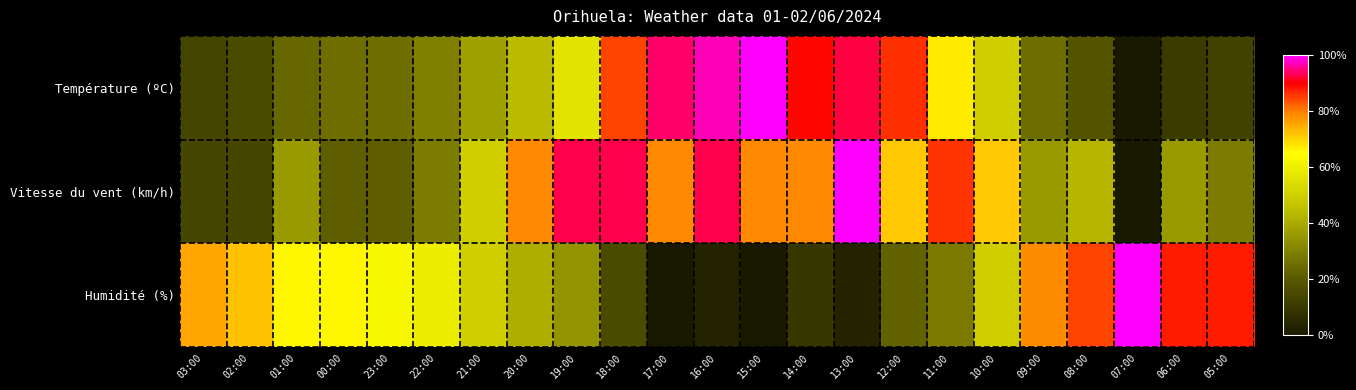

Reading left to right, extract all data points from this chart.

Température (ºC): 03:00=0.1	02:00=0.2	01:00=0.2	00:00=0.3	23:00=0.3	22:00=0.3	21:00=0.4	20:00=0.4	19:00=0.6	18:00=0.8	17:00=0.9	16:00=1.0	15:00=1.0	14:00=0.9	13:00=0.9	12:00=0.9	11:00=0.7	10:00=0.5	09:00=0.3	08:00=0.2	07:00=0.0	06:00=0.1	05:00=0.1
Vitesse du vent (km/h): 03:00=0.1	02:00=0.1	01:00=0.4	00:00=0.2	23:00=0.2	22:00=0.3	21:00=0.5	20:00=0.8	19:00=0.9	18:00=0.9	17:00=0.8	16:00=0.9	15:00=0.8	14:00=0.8	13:00=1.0	12:00=0.7	11:00=0.9	10:00=0.7	09:00=0.4	08:00=0.4	07:00=0.0	06:00=0.4	05:00=0.3
Humidité (%): 03:00=0.8	02:00=0.7	01:00=0.7	00:00=0.7	23:00=0.6	22:00=0.6	21:00=0.5	20:00=0.4	19:00=0.3	18:00=0.2	17:00=0.0	16:00=0.0	15:00=0.0	14:00=0.1	13:00=0.0	12:00=0.2	11:00=0.3	10:00=0.5	09:00=0.8	08:00=0.8	07:00=1.0	06:00=0.9	05:00=0.9